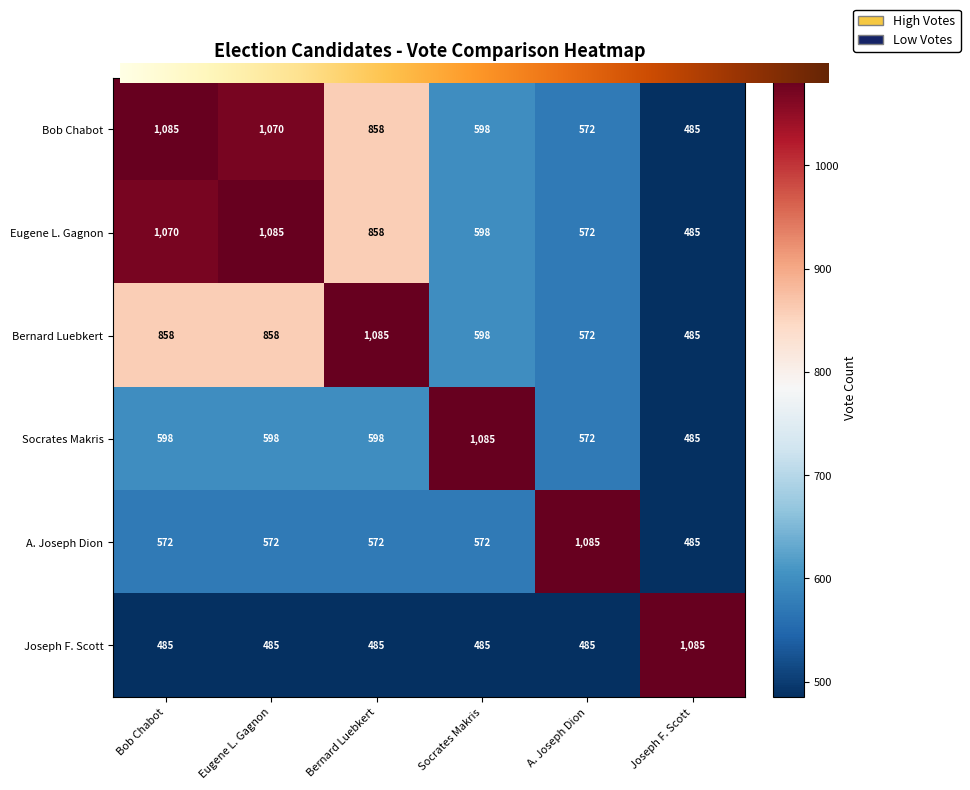

Reading left to right, what are all the values shown in this chart?

Bob Chabot: Bob Chabot=1085	Eugene L. Gagnon=1070	Bernard Luebkert=858	Socrates Makris=598	A. Joseph Dion=572	Joseph F. Scott=485
Eugene L. Gagnon: Bob Chabot=1070	Eugene L. Gagnon=1085	Bernard Luebkert=858	Socrates Makris=598	A. Joseph Dion=572	Joseph F. Scott=485
Bernard Luebkert: Bob Chabot=858	Eugene L. Gagnon=858	Bernard Luebkert=1085	Socrates Makris=598	A. Joseph Dion=572	Joseph F. Scott=485
Socrates Makris: Bob Chabot=598	Eugene L. Gagnon=598	Bernard Luebkert=598	Socrates Makris=1085	A. Joseph Dion=572	Joseph F. Scott=485
A. Joseph Dion: Bob Chabot=572	Eugene L. Gagnon=572	Bernard Luebkert=572	Socrates Makris=572	A. Joseph Dion=1085	Joseph F. Scott=485
Joseph F. Scott: Bob Chabot=485	Eugene L. Gagnon=485	Bernard Luebkert=485	Socrates Makris=485	A. Joseph Dion=485	Joseph F. Scott=1085